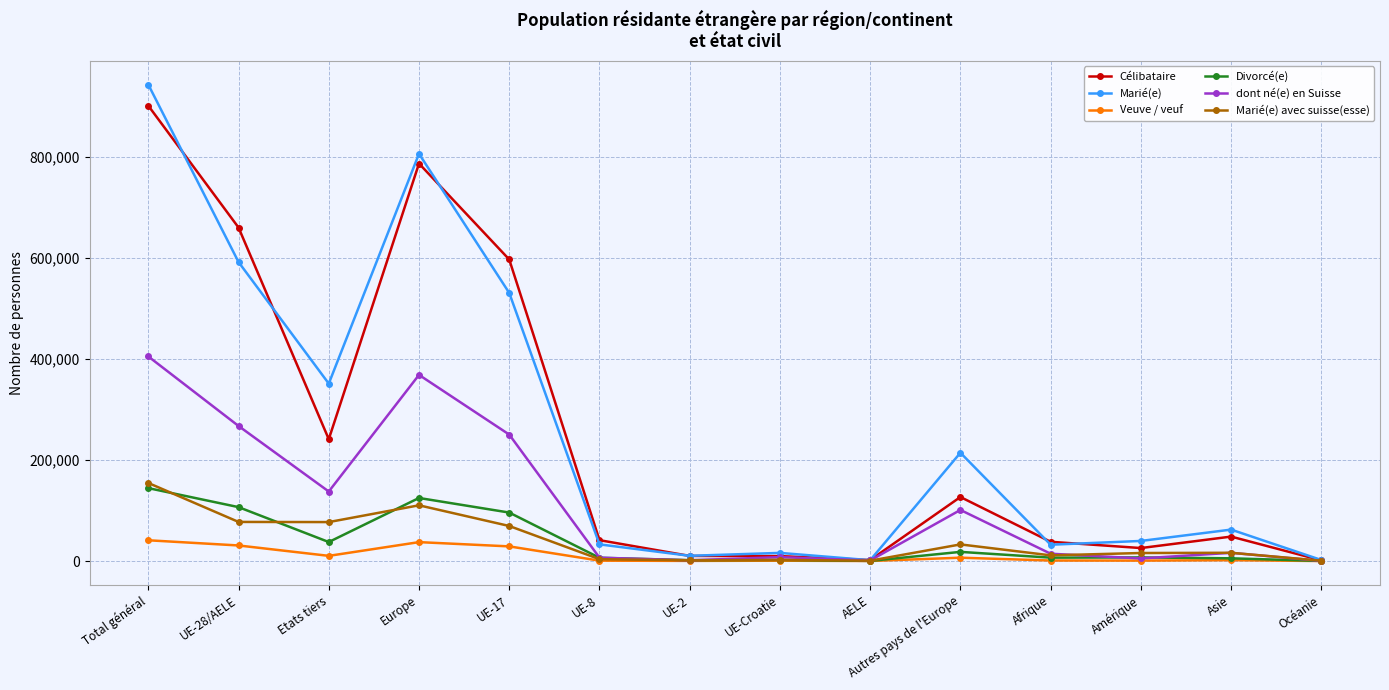

How many lines are shown in the chart?

6